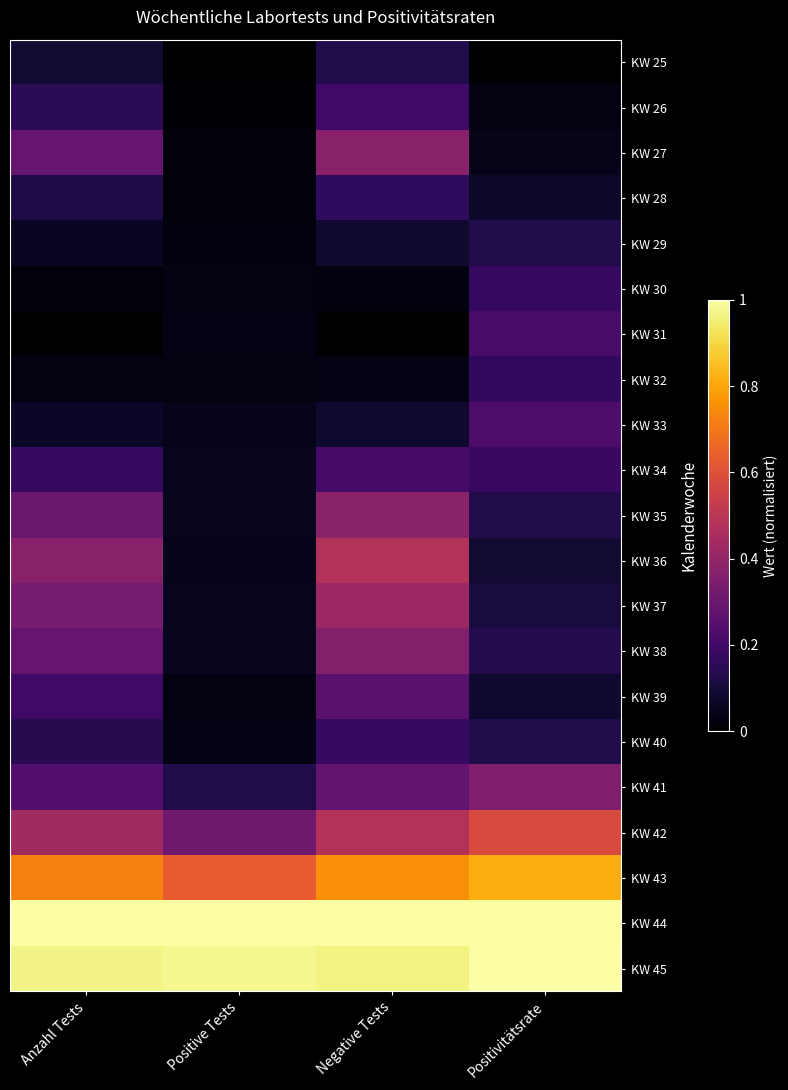

How many categories are shown in the chart?

4